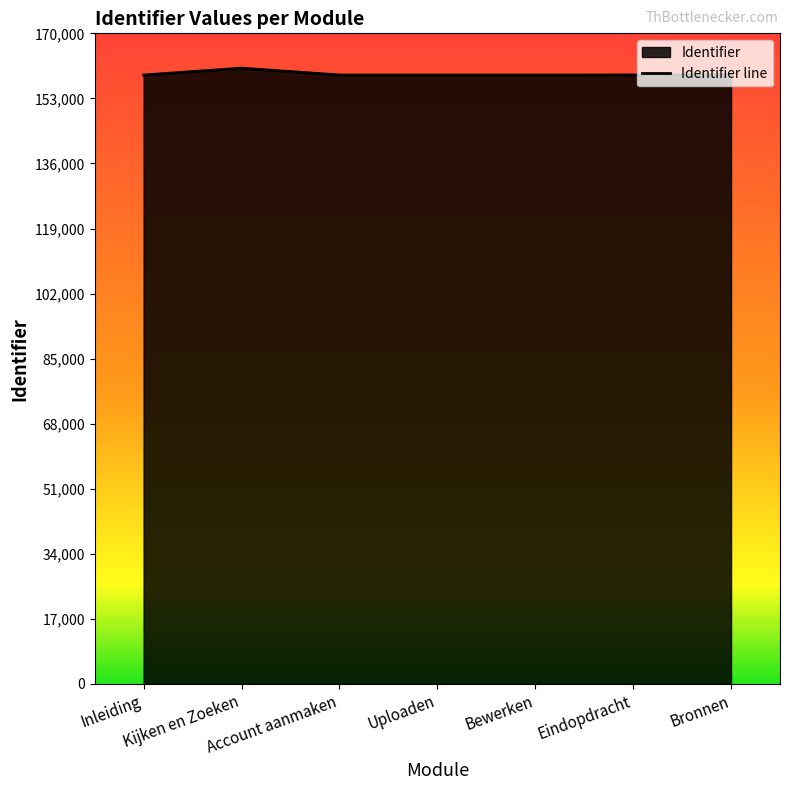

What is the change in value from Kijken en Zoeken to Uploaden?

-1796